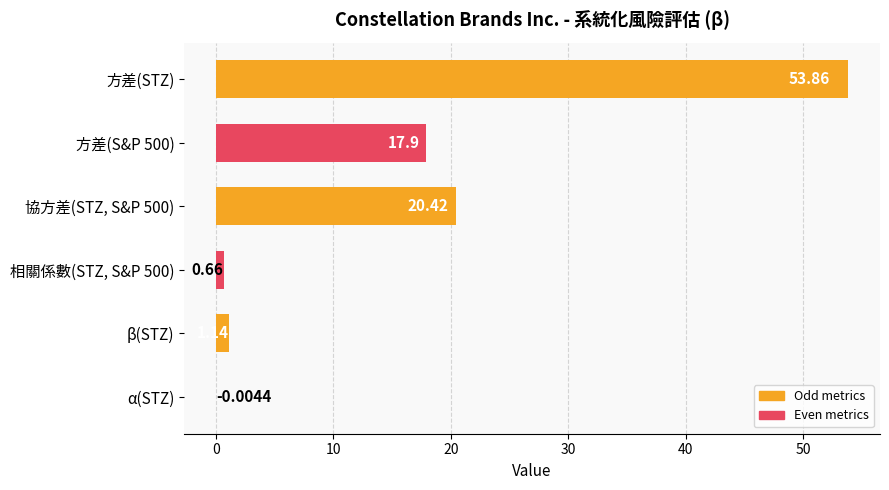

What is the average value?

15.7